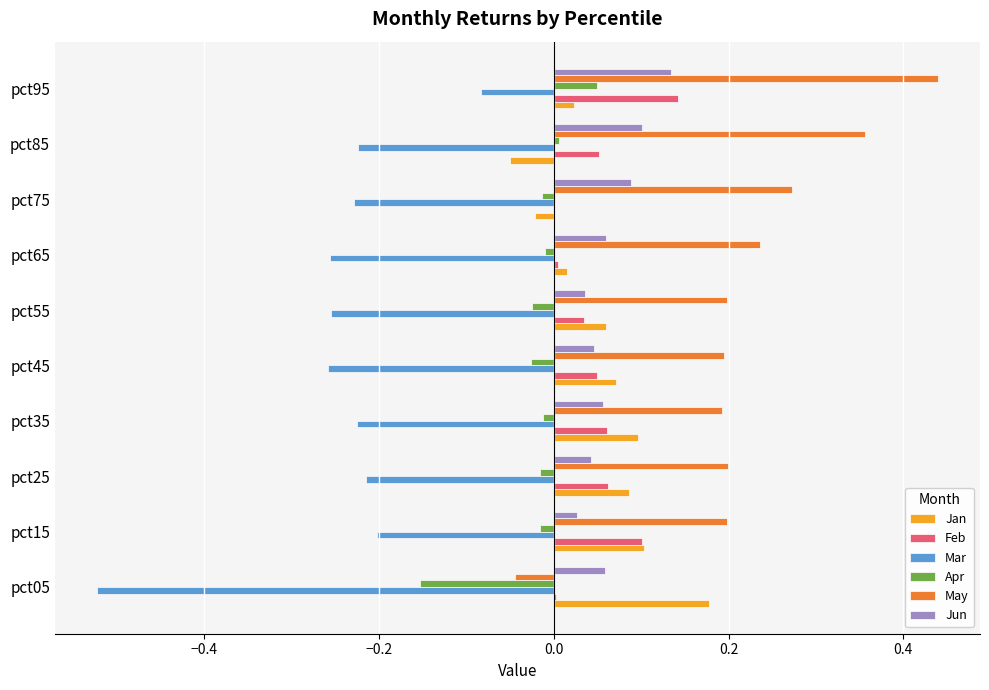

What is the sum of all Jan values?

0.6